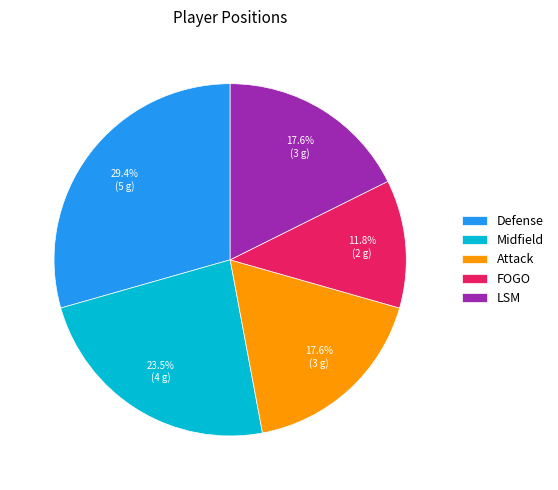

Which slice is the smallest?

FOGO